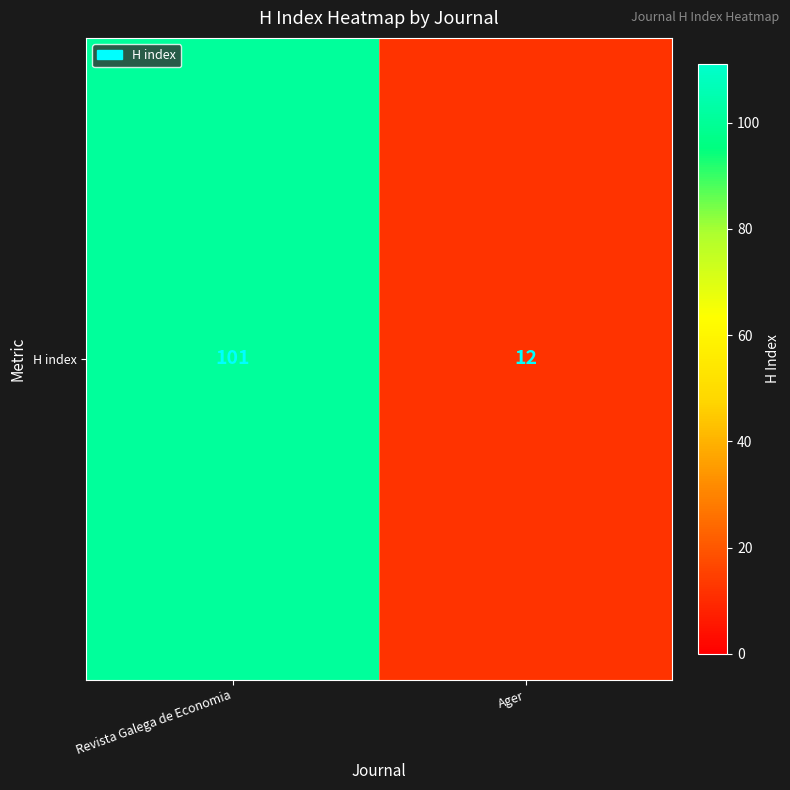

What is the greatest value displayed?

101